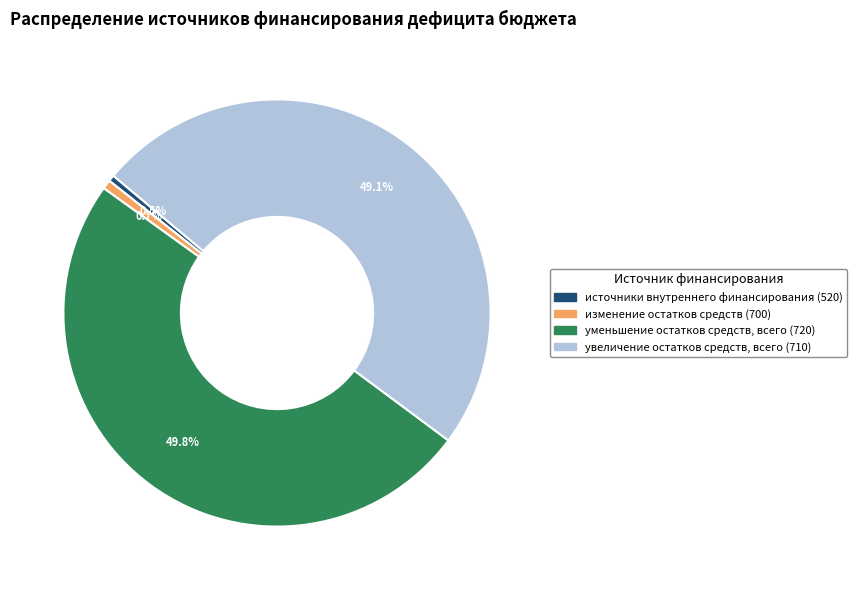

What is the largest slice in the pie chart?

уменьшение остатков средств, всего (720)